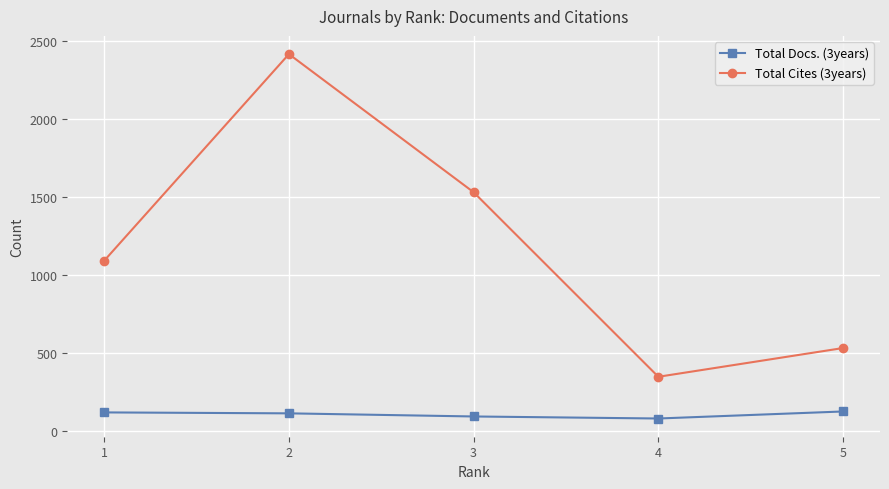

Which series has the largest total across all categories?

Total Cites (3years)